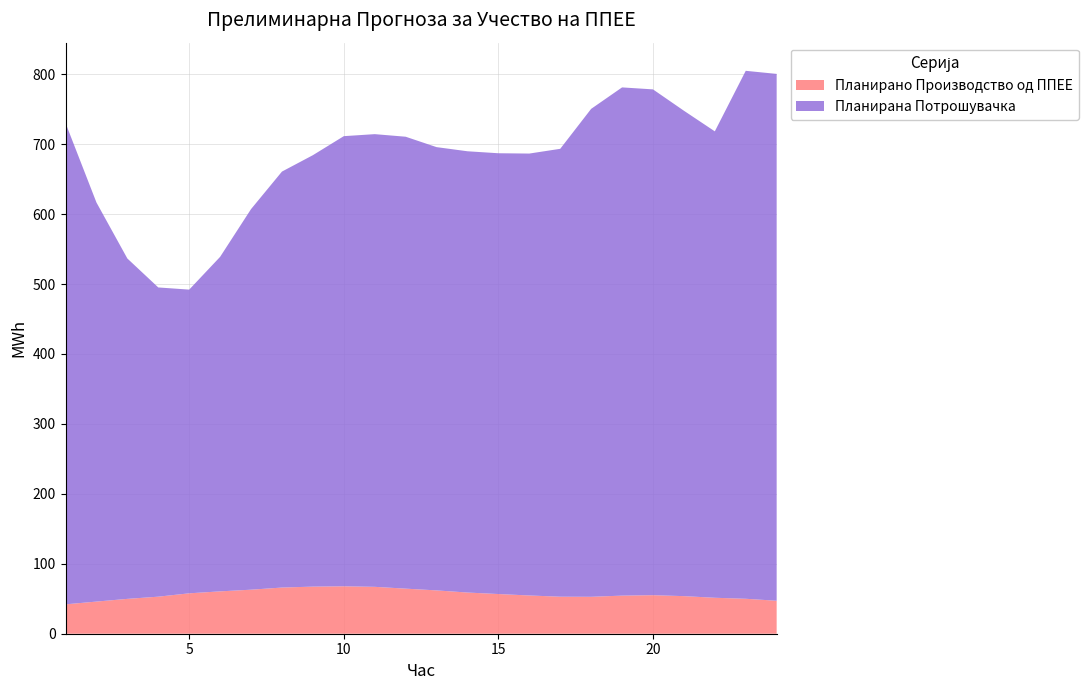

Reading left to right, extract all data points from this chart.

Планирано Производство од ППЕЕ: 42.0	46.0	49.8	53.0	57.8	60.6	63.0	66.0	67.3	67.8	67.1	64.5	61.9	58.9	56.7	54.7	52.9	52.8	54.5	55.1	53.7	51.4	50.0	47.1
Планирана Потрошувачка: 688.3	570.7	486.7	442.2	434.3	478.4	544.2	594.8	616.9	643.7	647.3	646.2	633.9	631.0	630.3	631.9	640.5	697.7	726.7	723.3	694.1	667.0	755.0	753.4